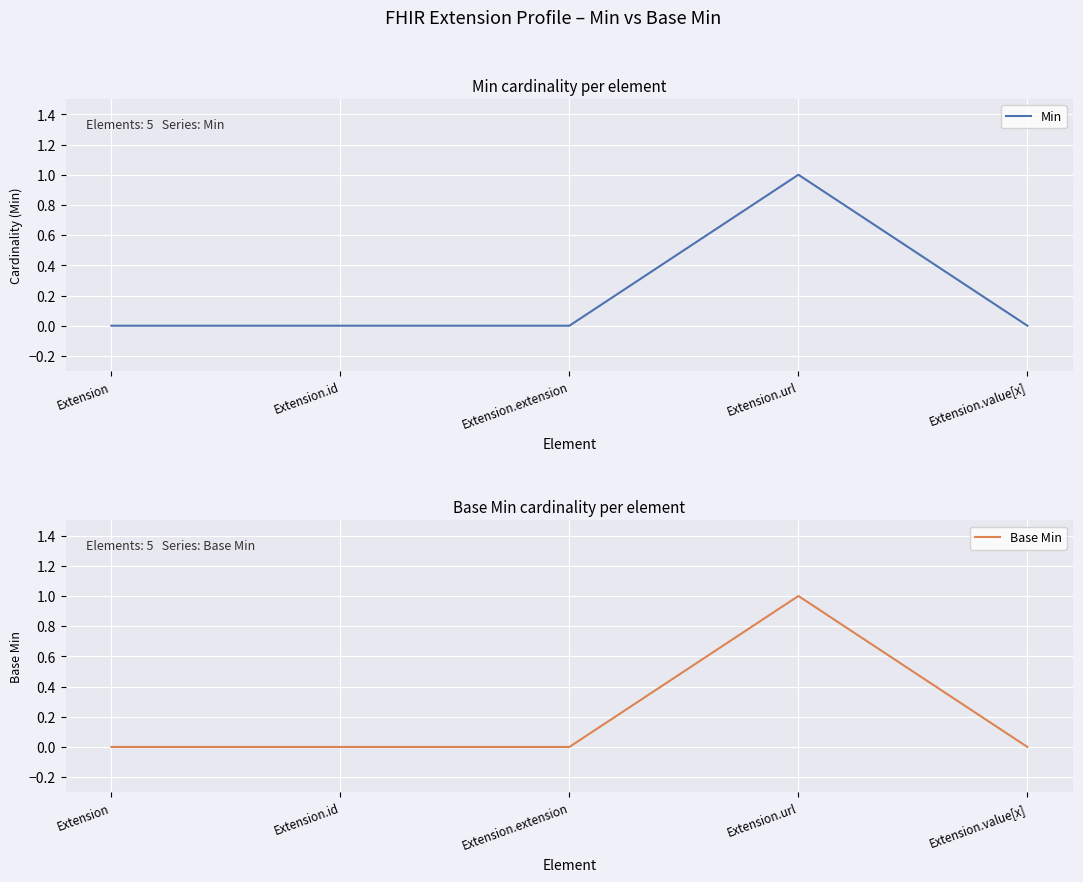

How many values in the Base Min series exceed 0?

1